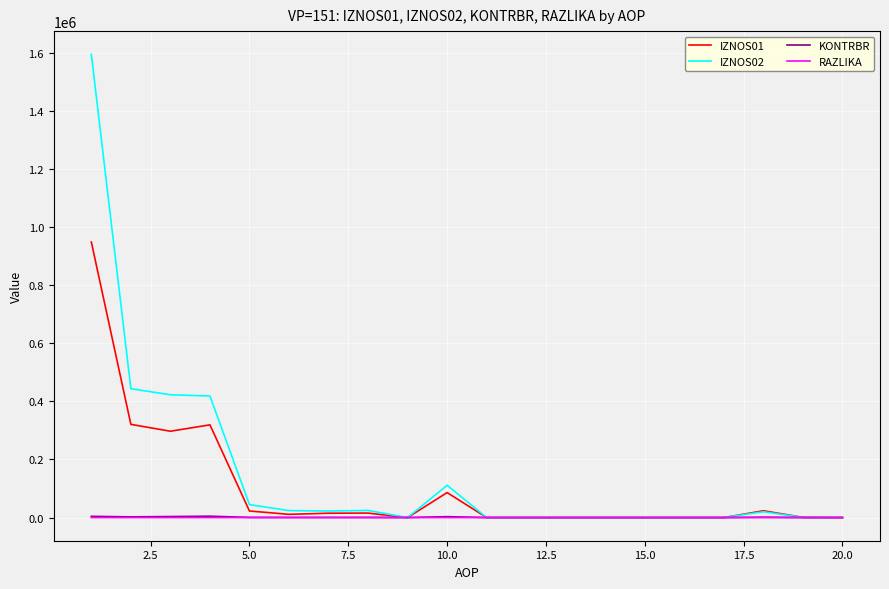

How many lines are shown in the chart?

4